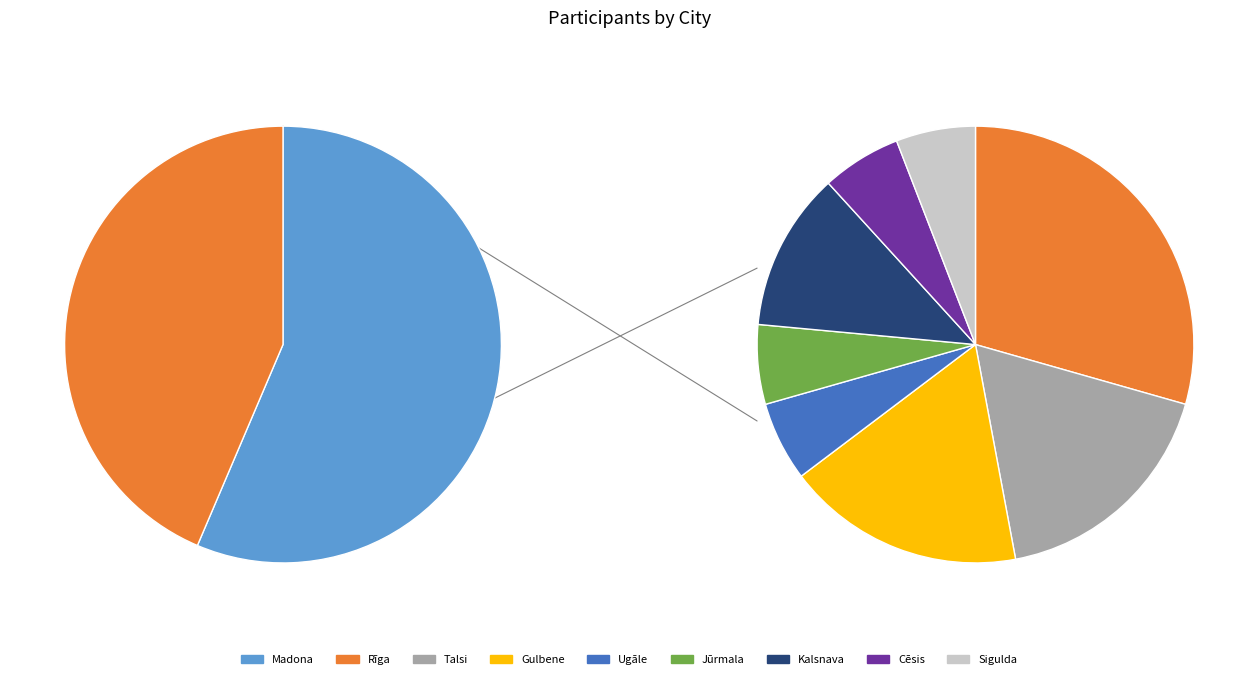

What is the ratio of the value at Talsi to the value at Gulbene?

1.0